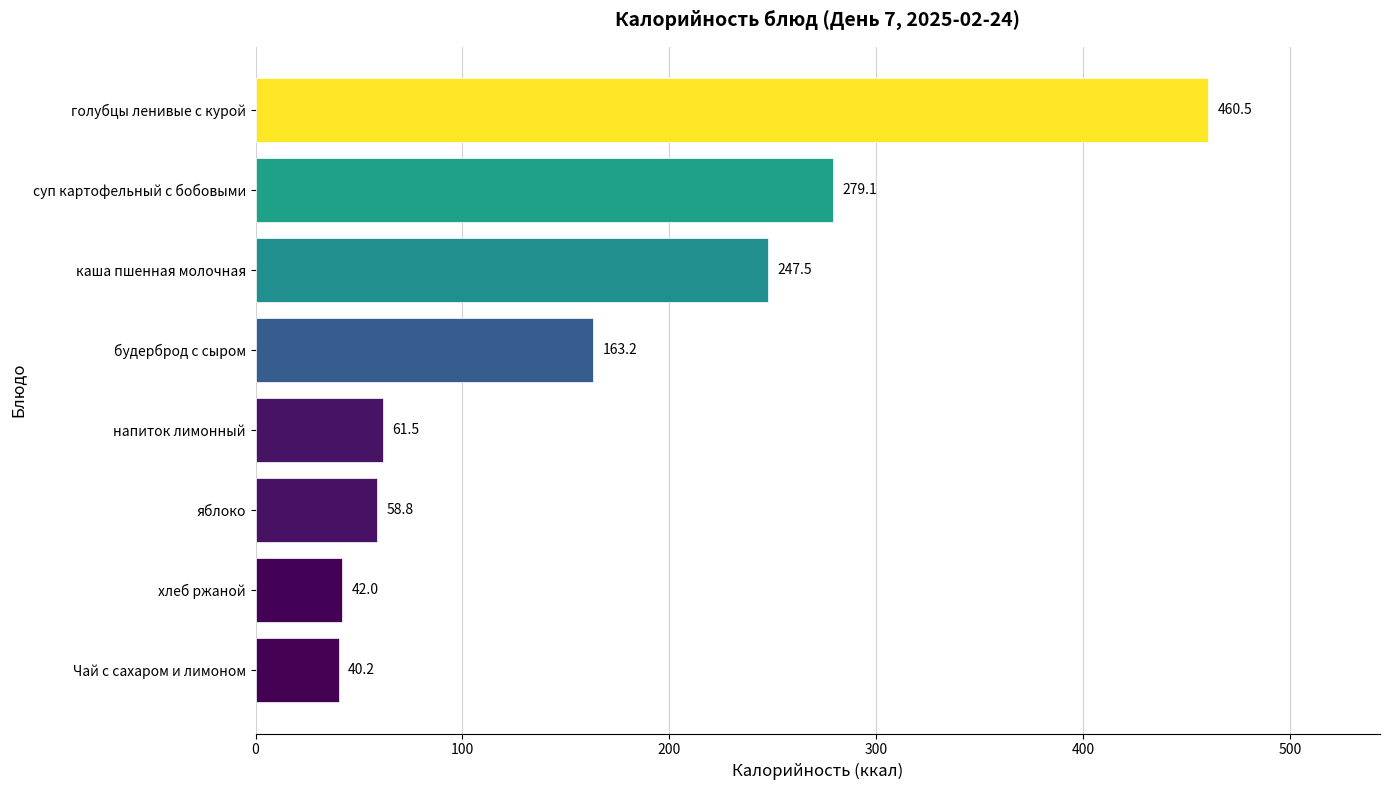

Reading bottom to top, extract all data points from this chart.

40.2	42.0	58.8	61.5	163.2	247.5	279.1	460.5